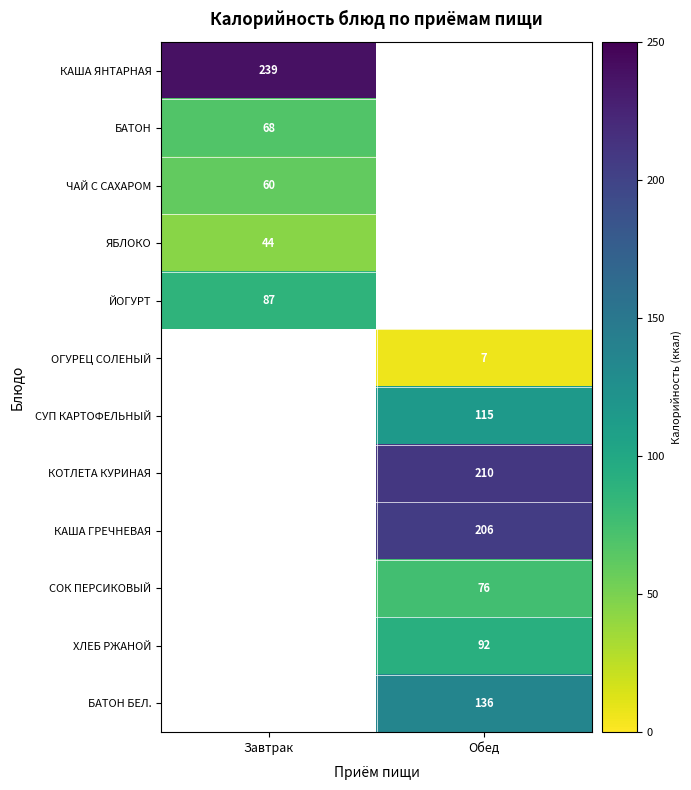

Count the number of categories in the chart.

2